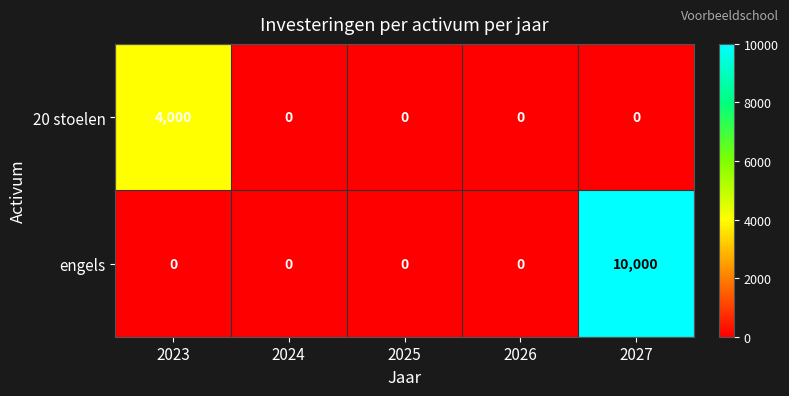

Which series changed the most between 2023 and 2024?

20 stoelen